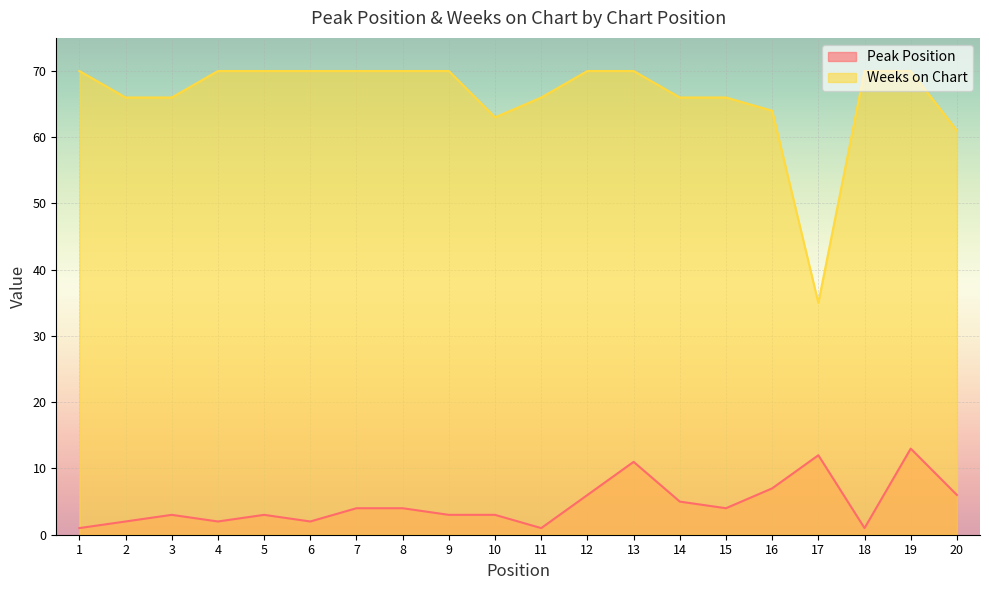

True or false: Peak Position has a value of 11 at 13.

True